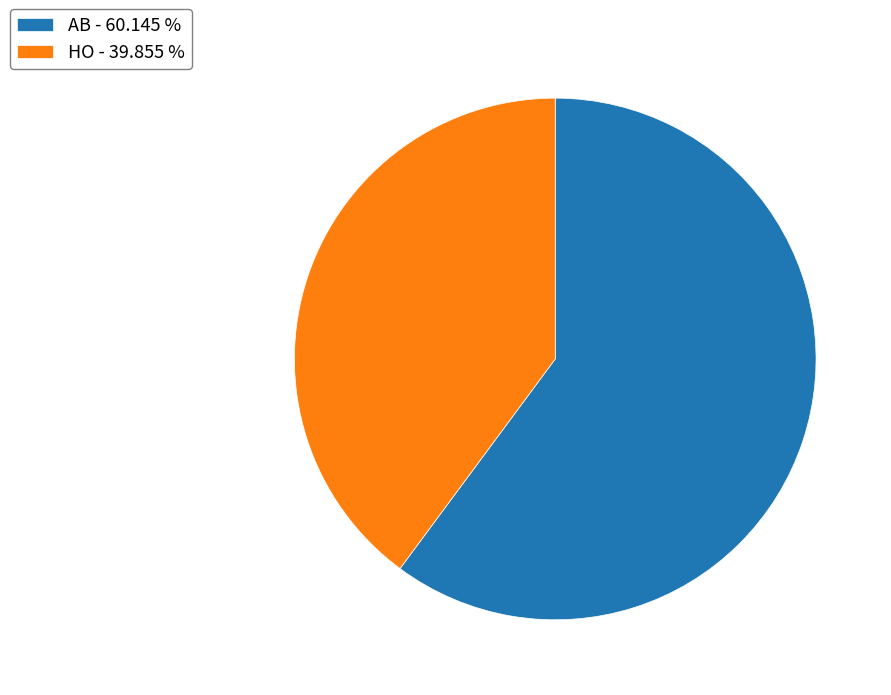

Approximately how many times larger is the value at HO - 39.855 % compared to AB - 60.145 %?

0.7